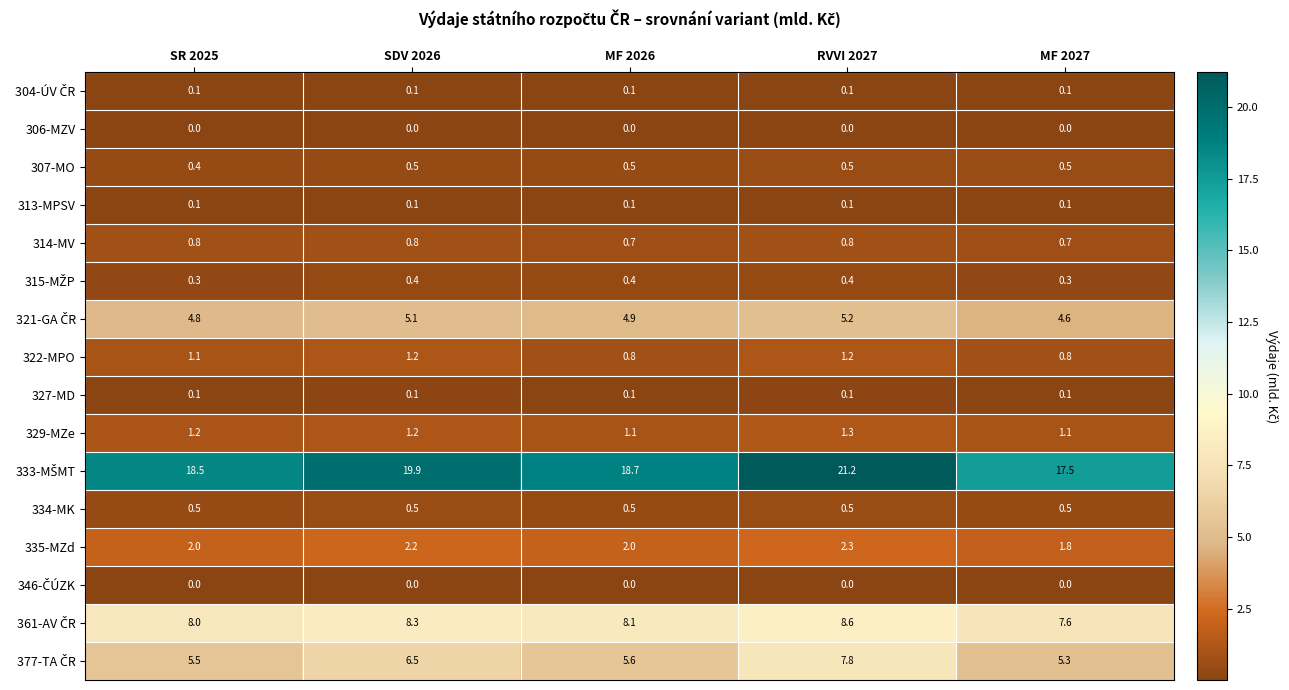

True or false: 334-MK has a value of 0.5 at RVVI 2027.

True